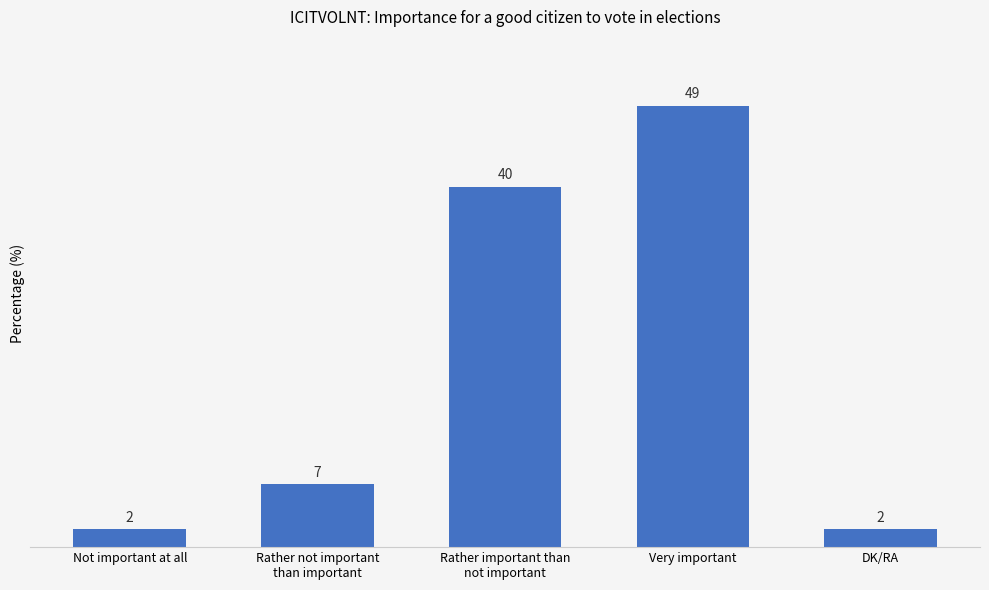

Count the values in the range 2 to 40.

4